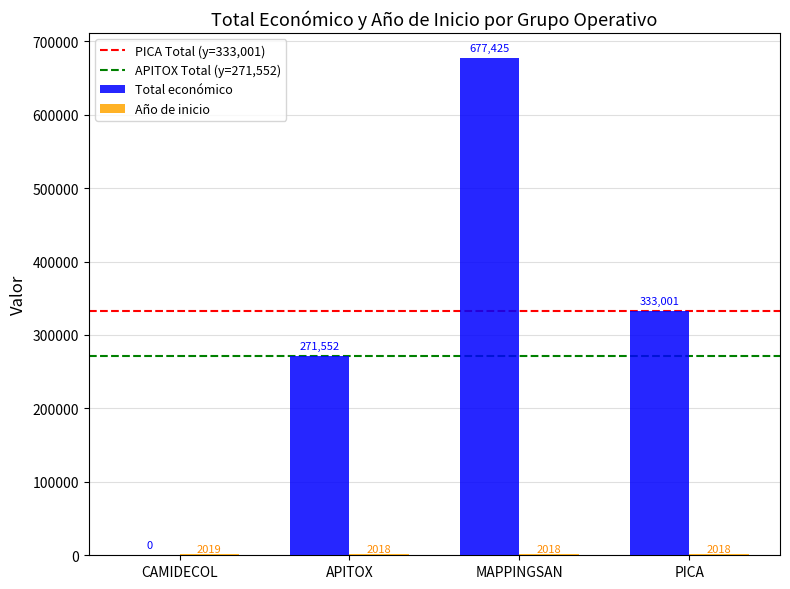

What is the sum of the Total económico values at CAMIDECOL and APITOX?

271552